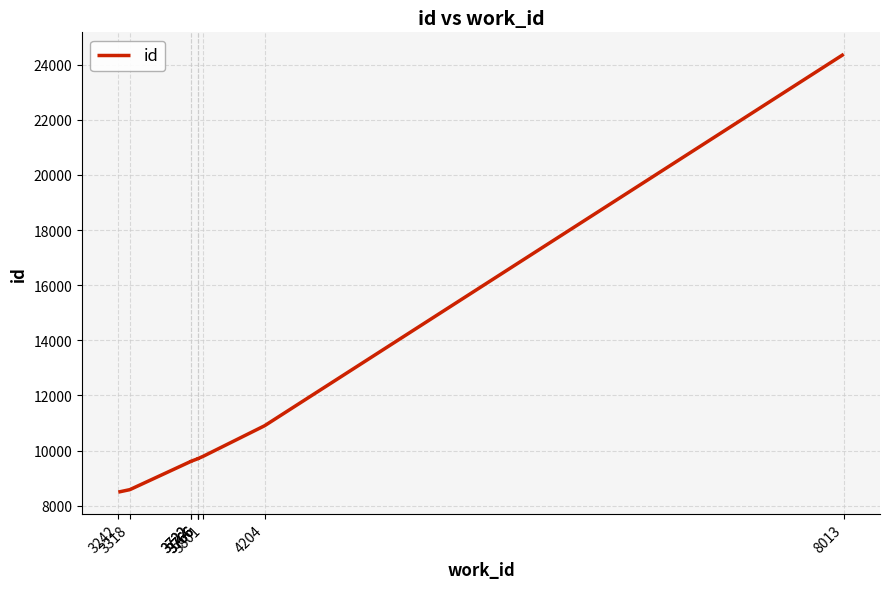

Which has a higher value, 8013 or 3766?

8013